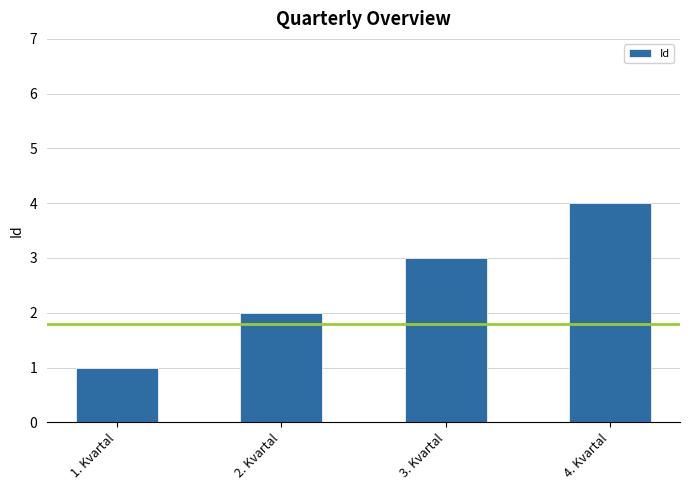

Reading left to right, transcribe all the data shown in this chart.

1	2	3	4